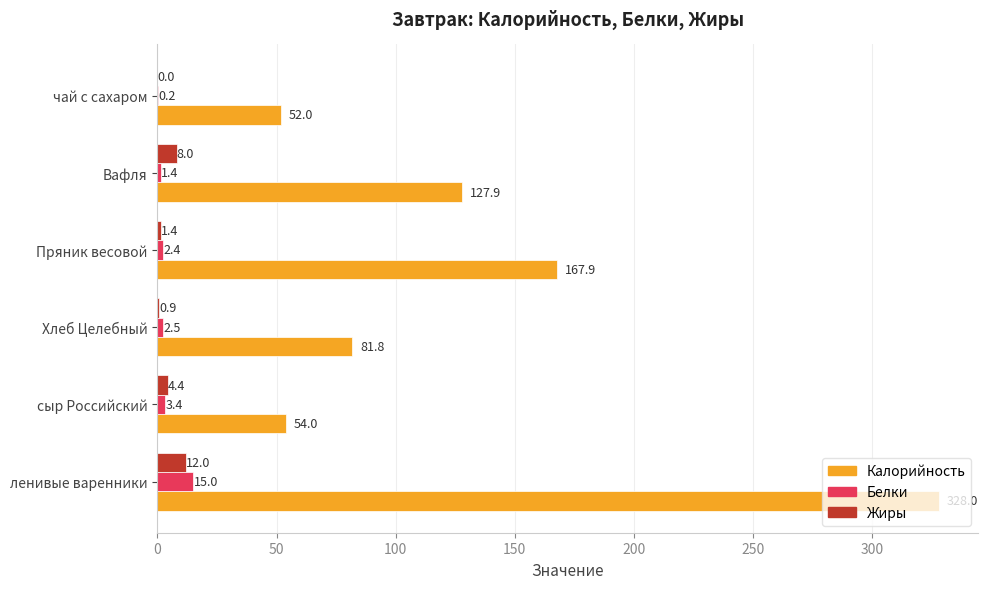

How many data points does each series have?

6